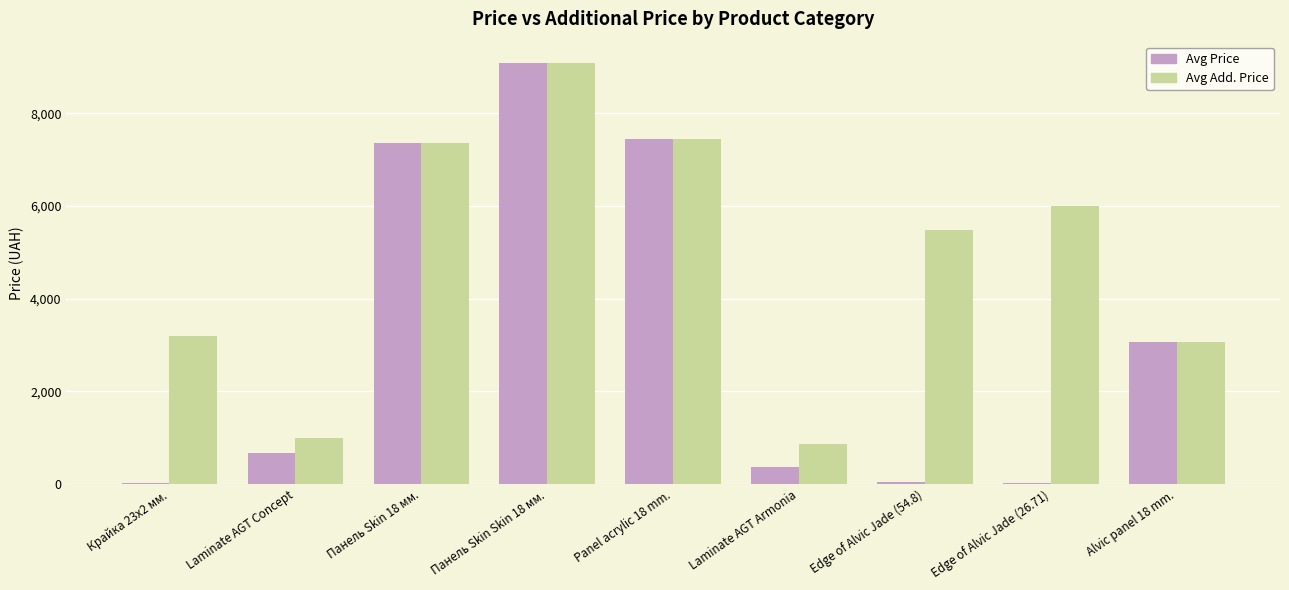

What is the maximum value shown in the chart?

9092.0